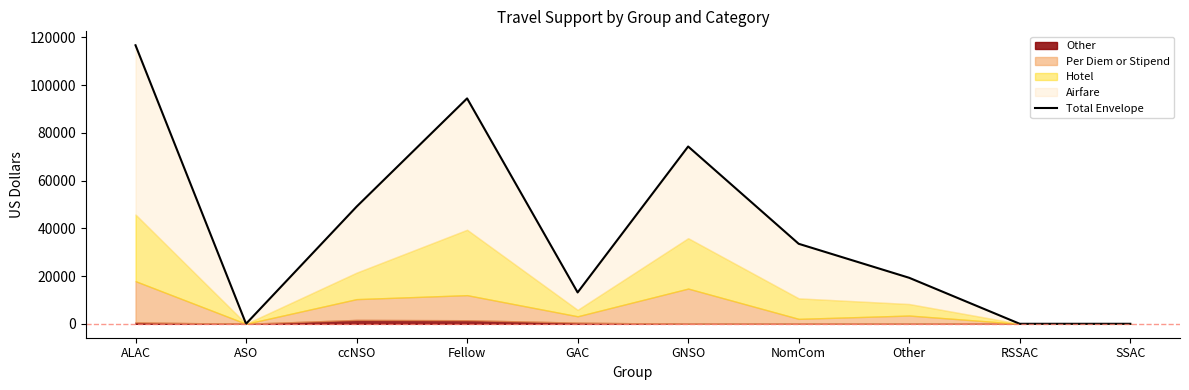

Reading right to left, what are all the values shown in this chart?

SSAC=0.0	RSSAC=0.0	Other=19276.8	NomCom=33534.1	GNSO=74314.9	GAC=13148.7	Fellow=94476.6	ccNSO=49098.5	ASO=0.0	ALAC=116745.9